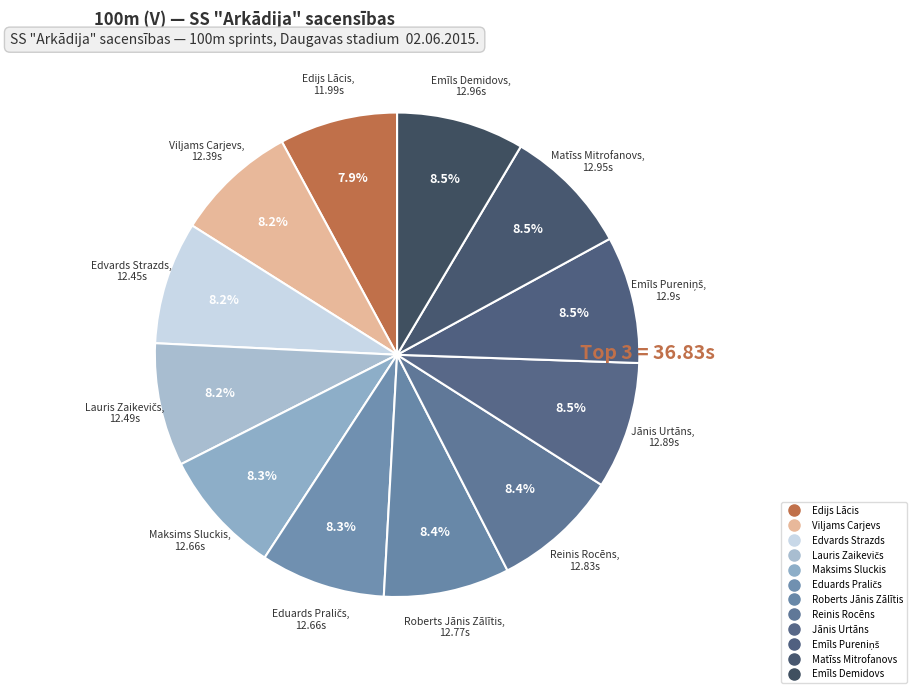

Does any single category account for the majority?

No